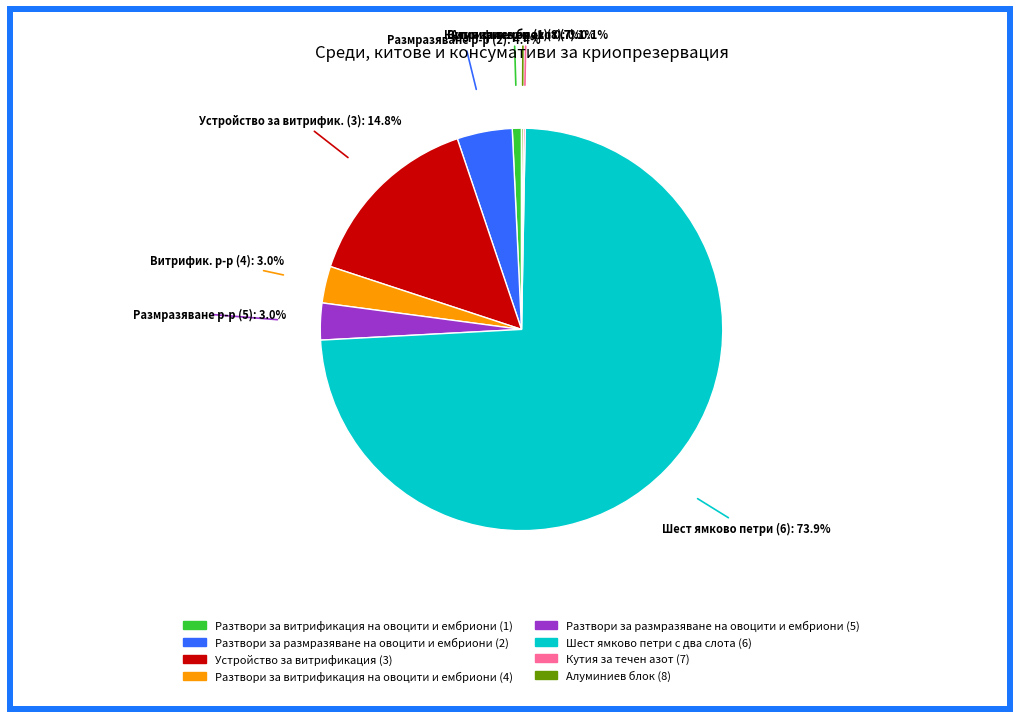

Which slice represents more than half of the pie?

Шест ямково петри с два слота (6)